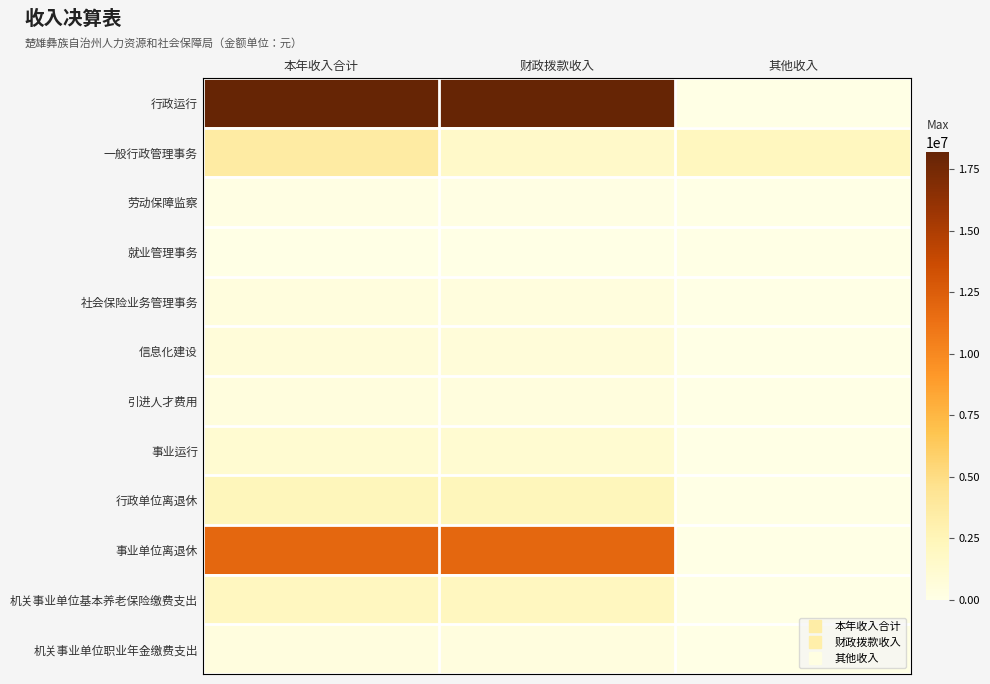

Rank the series at 本年收入合计 from highest to lowest value.

行政运行, 事业单位离退休, 一般行政管理事务, 行政单位离退休, 机关事业单位基本养老保险缴费支出, 事业运行, 信息化建设, 社会保险业务管理事务, 引进人才费用, 机关事业单位职业年金缴费支出, 劳动保障监察, 就业管理事务